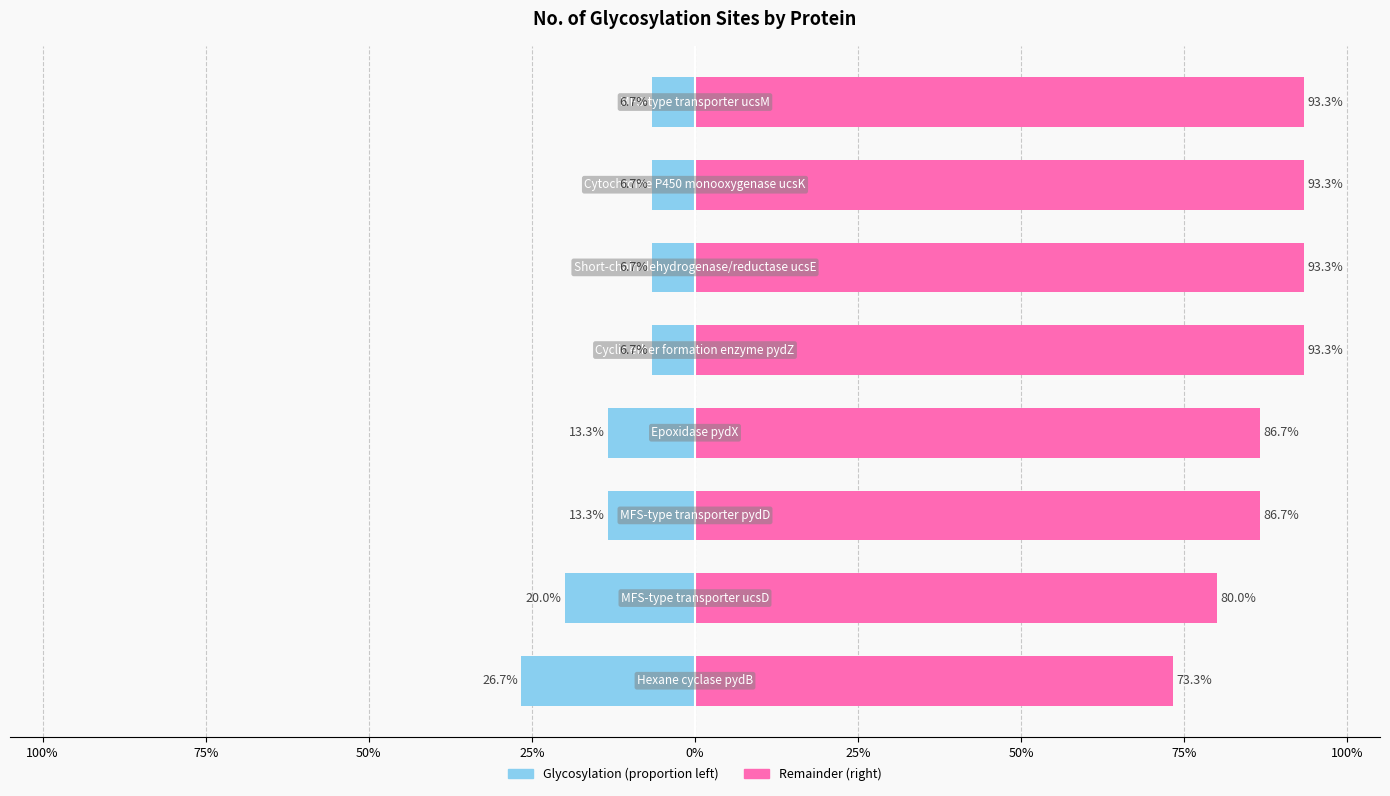

What is the smallest value displayed?

-26.7